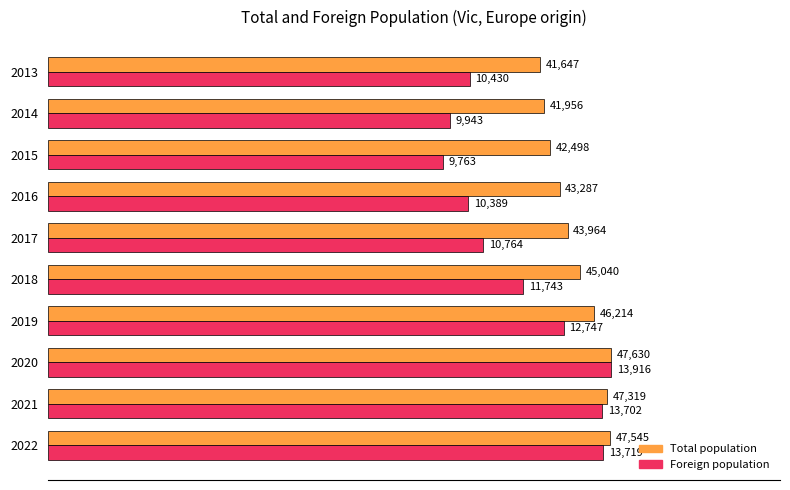

What are all the series names shown in the legend?

Total population, Foreign population